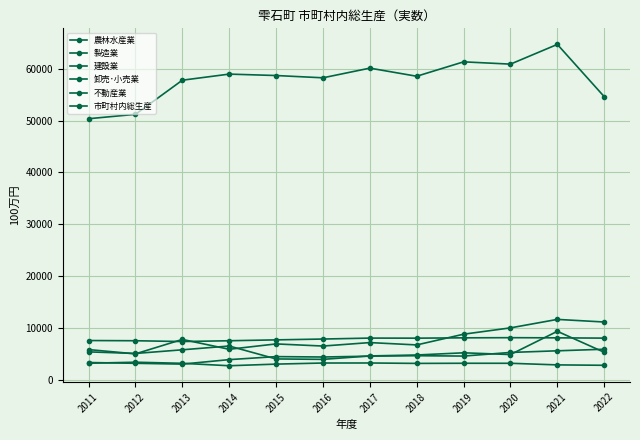

How many lines are shown in the chart?

6